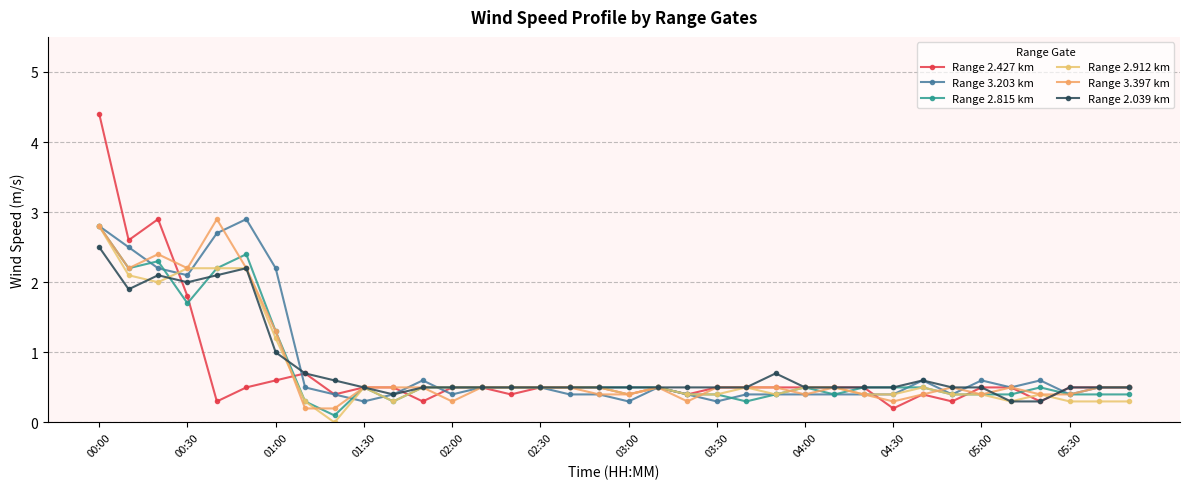

What is the value of the Range 2.427 km point at the 24th from the left?

0.5